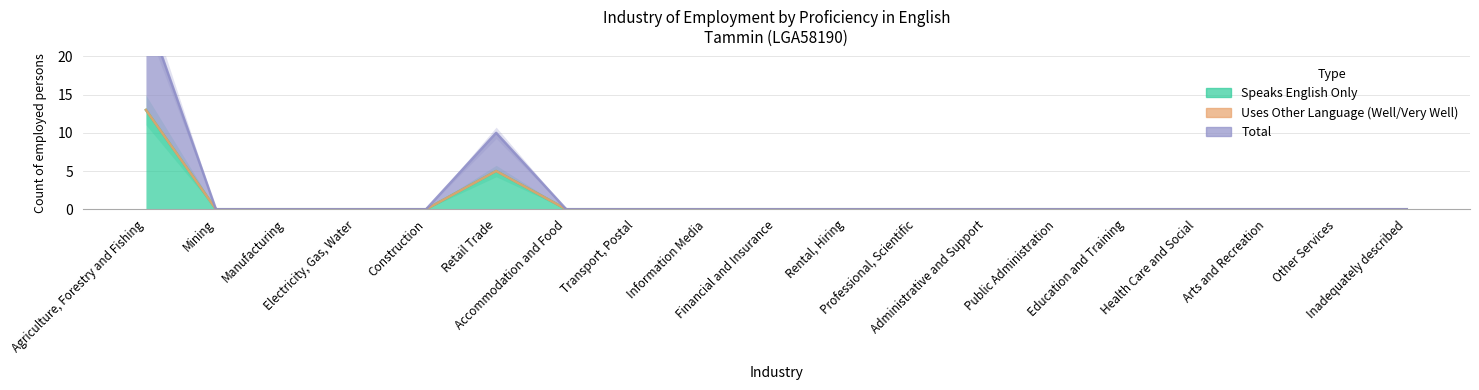

At which category is the sum across all series the highest?

Agriculture, Forestry and Fishing